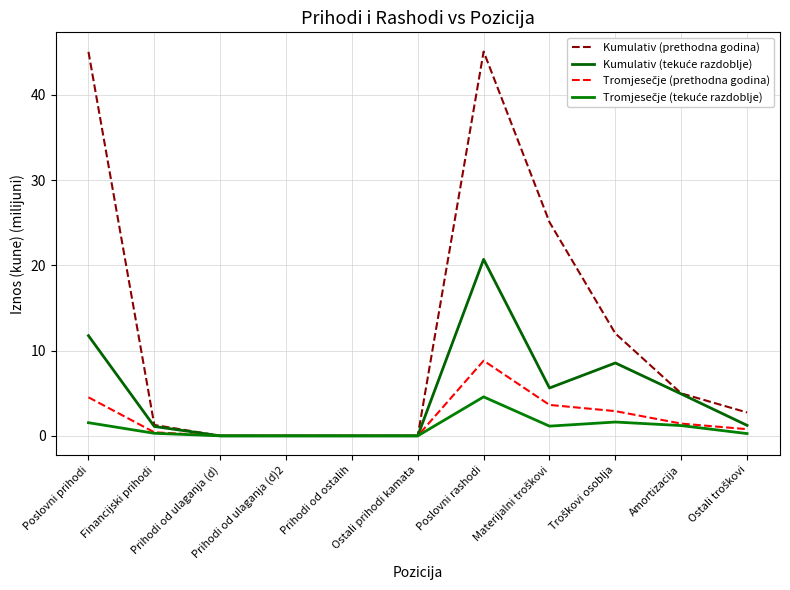

What is the difference between the highest and lowest values at Poslovni prihodi?

43.5